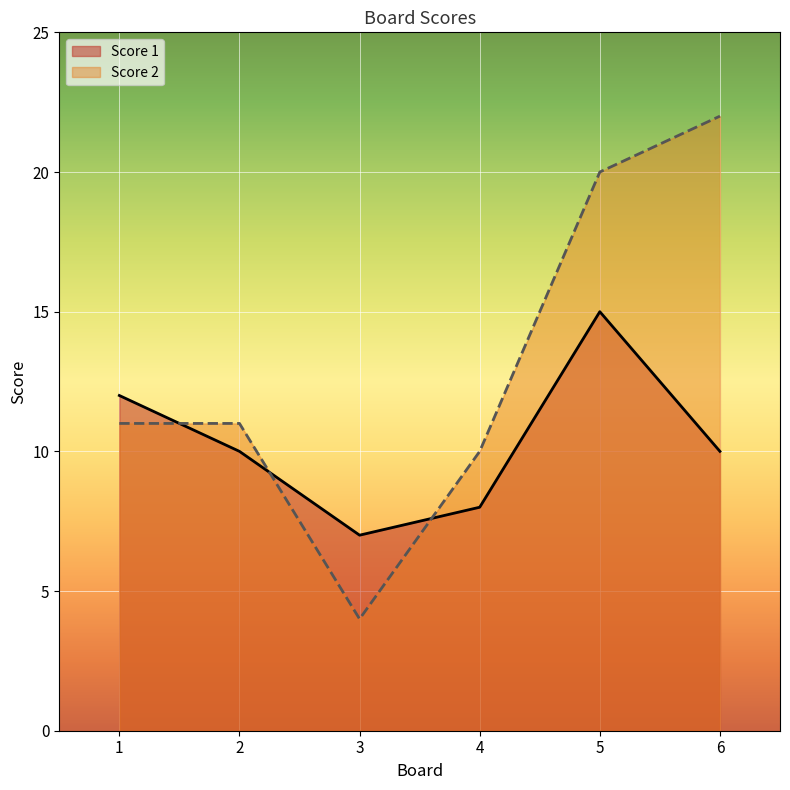

How many interior local valleys does the Score 2 series have?

1